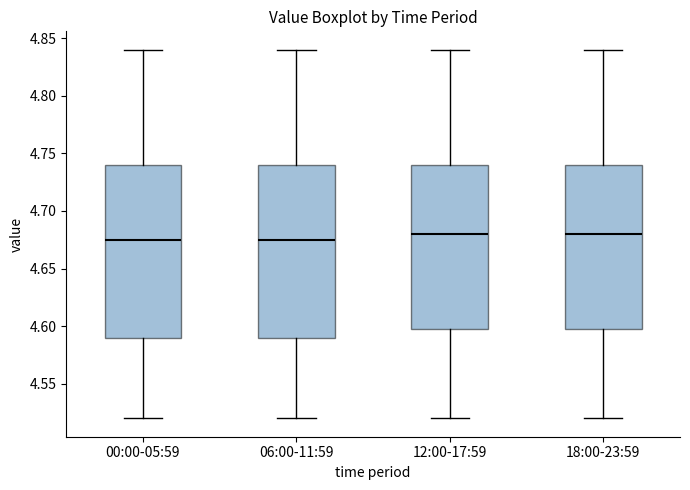

Where is the lower edge of the box for 00:00-05:59 on the y-axis? The values are not printed on the chart, so give them approximately, as read against the axis.

4.590